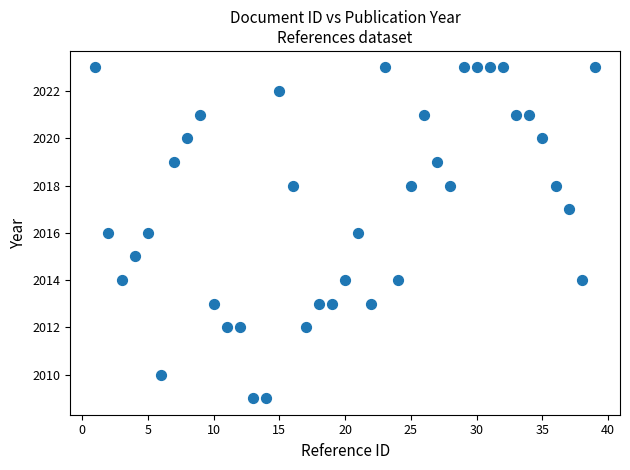

What is the range of Y values (max minus min)?

14